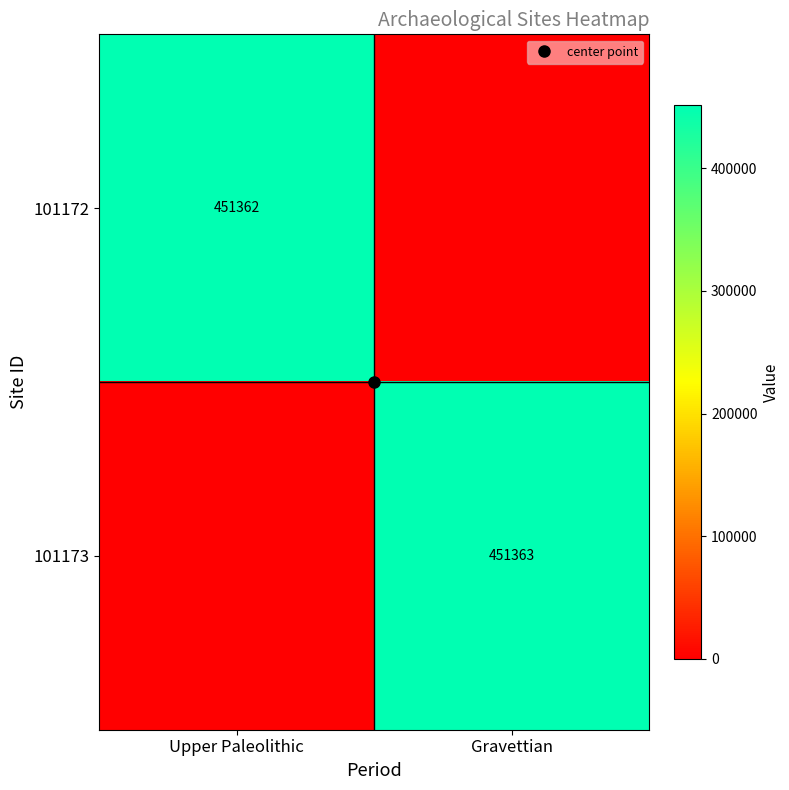

True or false: 101173 has a value of -214926 at Upper Paleolithic.

False